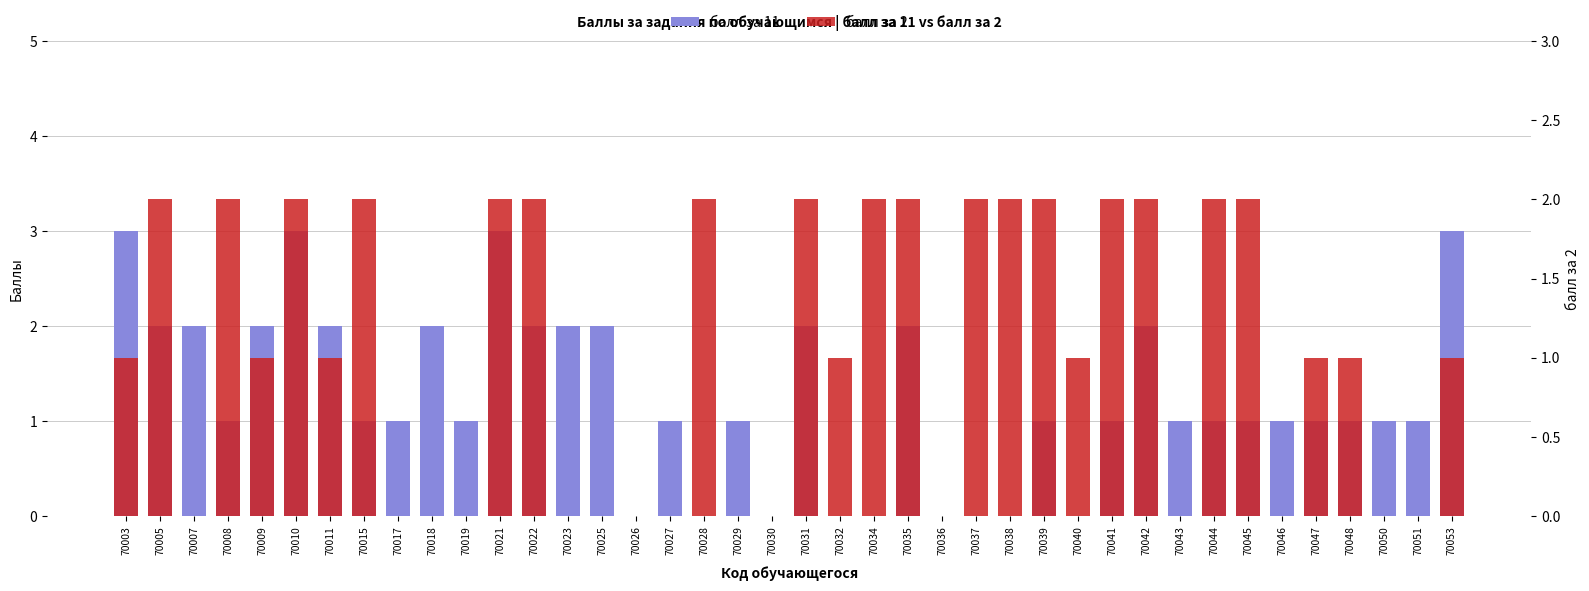

True or false: балл за 11 has a value of 1 at 70017.

True